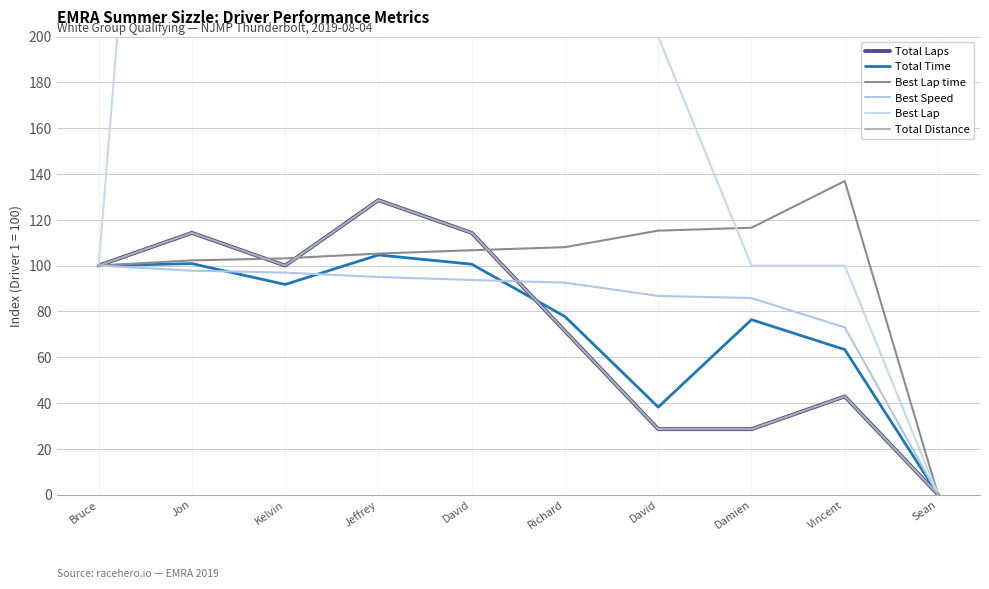

True or false: Total Distance and Total Laps intersect in this chart.

False